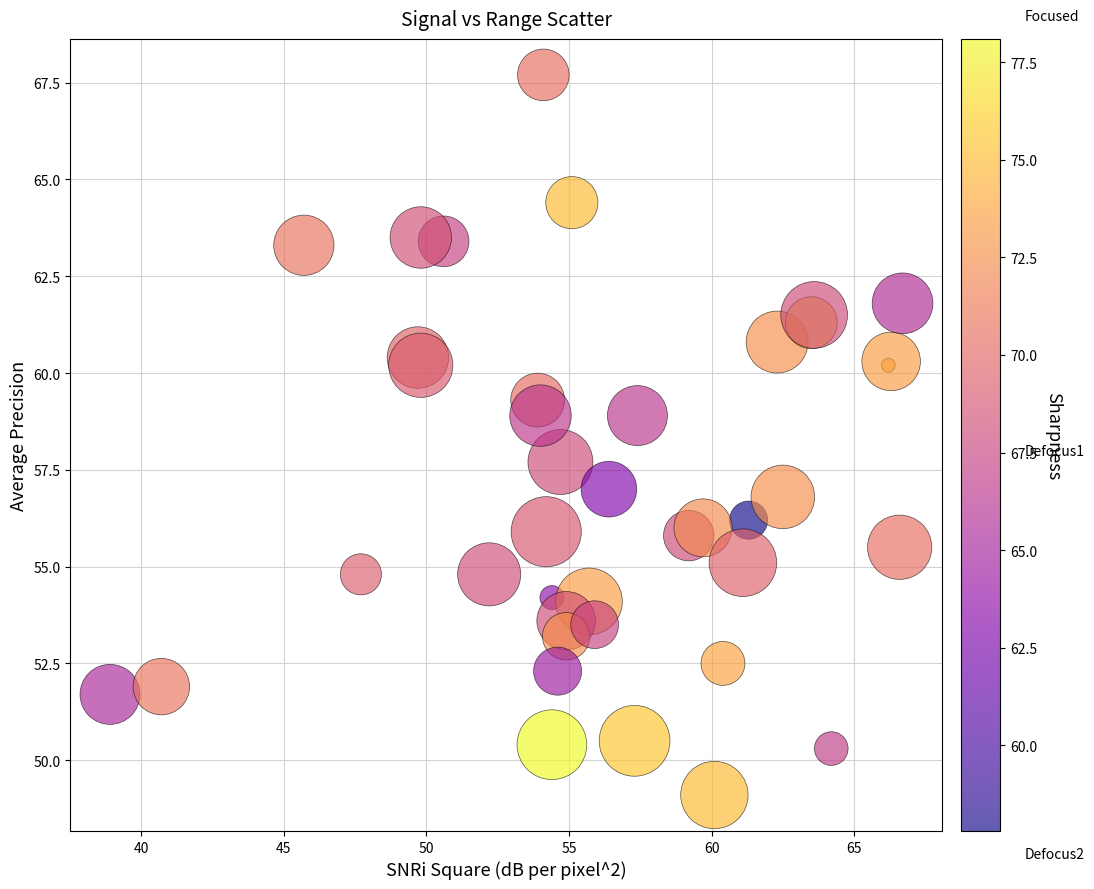

What Y value in the scatter plot is closest to 58?

57.7